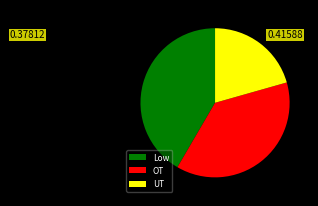

Is there any slice that represents more than half of the pie?

No